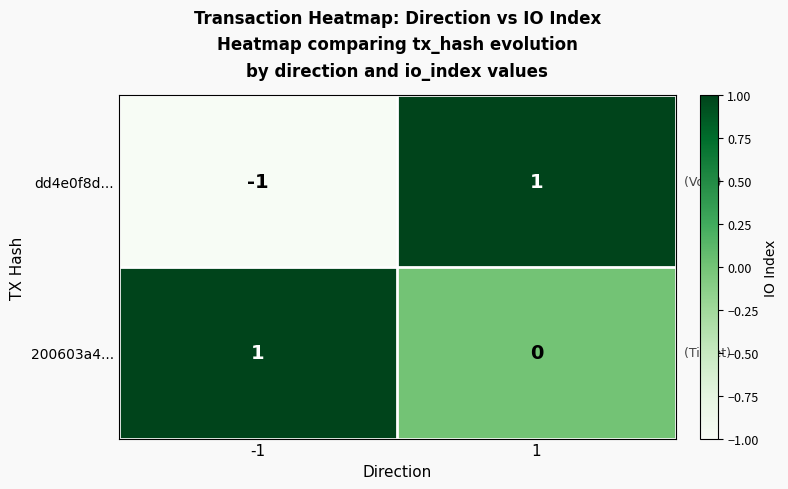

What is the difference between the highest and lowest values at -1?

2